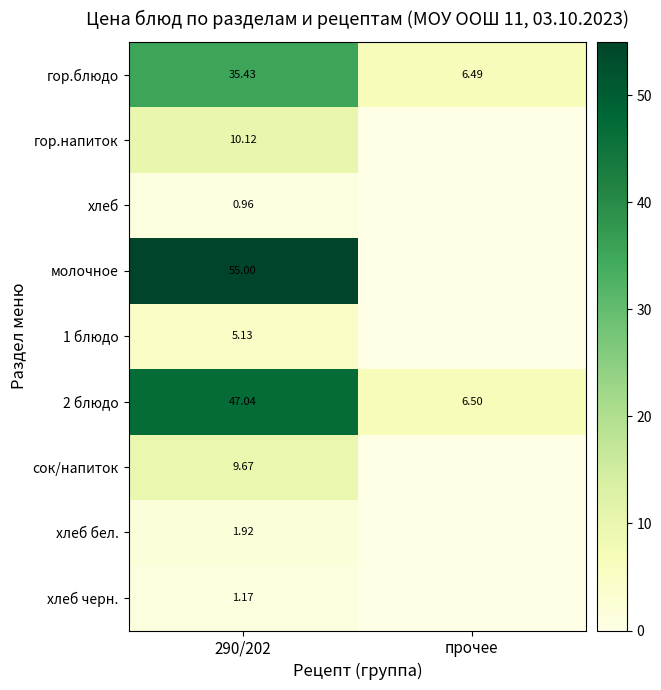

At which category is the sum across all series the highest?

290/202